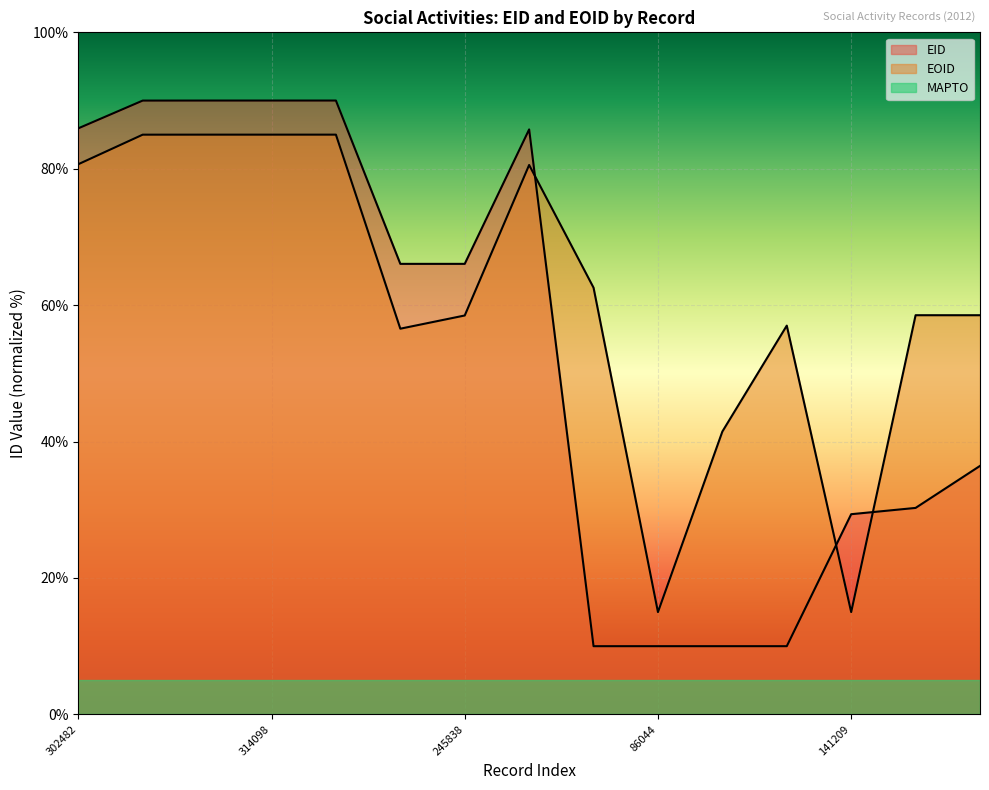

What is the difference between the maximum and minimum values in the EOID series?

70.0